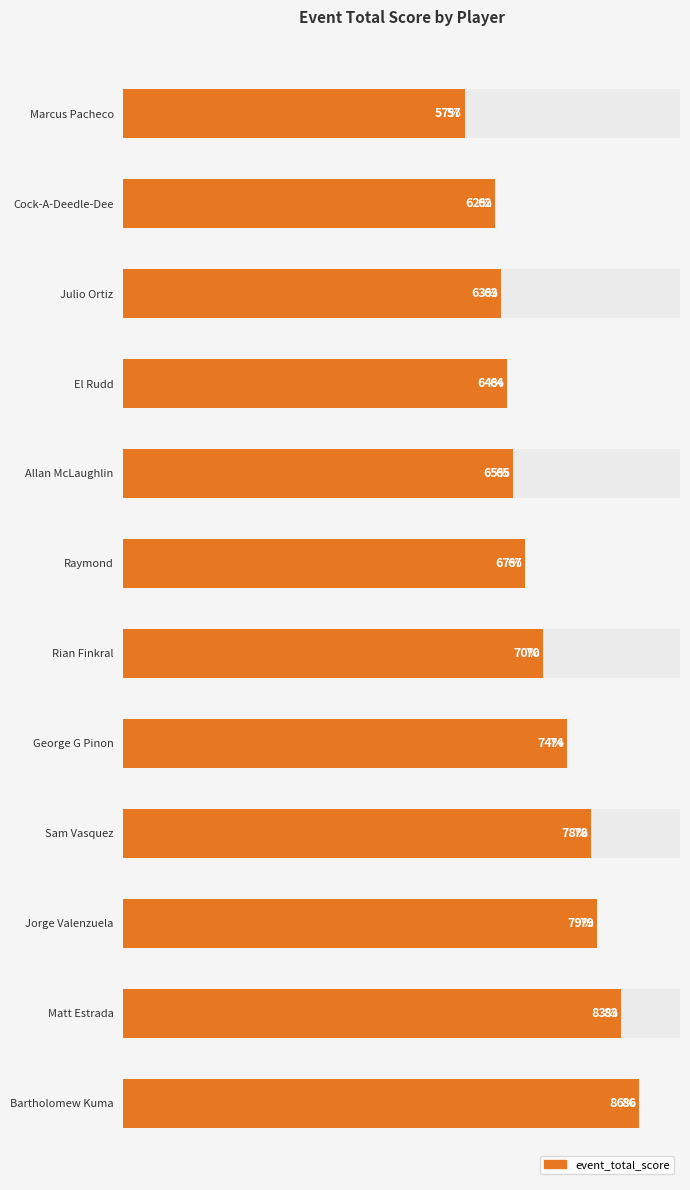

What is the greatest value displayed?

86